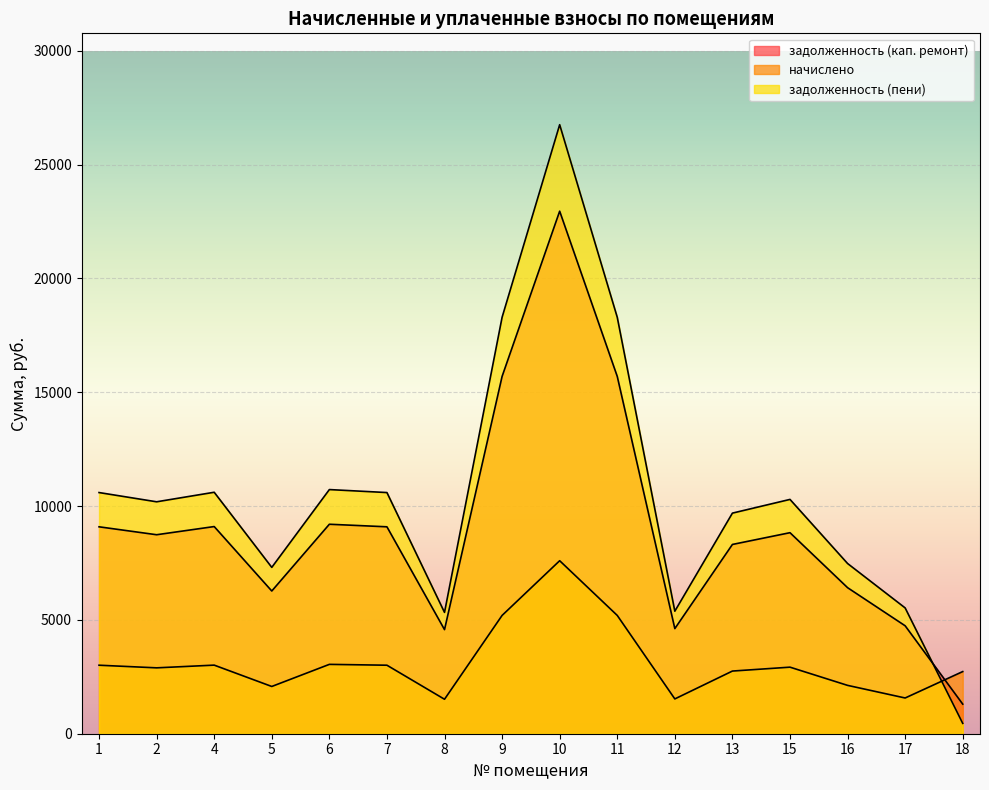

Reading left to right, list all the values displayed in this chart.

задолженность (кап. ремонт): 1=9089.9	2=8741.6	4=9101.2	5=6269.7	6=9202.3	7=9089.9	8=4573.0	9=15696.7	10=22955.2	11=15696.7	12=4618.0	13=8314.6	15=8831.5	16=6415.7	17=4741.6	18=1300.3
начислено: 1=3009.5	2=2894.2	4=3013.2	5=2075.8	6=3046.7	7=3009.5	8=1514.0	9=5196.8	10=7600.0	11=5196.8	12=1528.9	13=2752.8	15=2923.9	16=2124.1	17=1569.8	18=2730.5
задолженность (пени): 1=10594.7	2=10188.7	4=10607.8	5=7307.6	6=10725.6	7=10594.7	8=5330.0	9=18295.1	10=26755.2	11=18295.1	12=5382.4	13=9691.0	15=10293.4	16=7477.8	17=5526.5	18=455.1